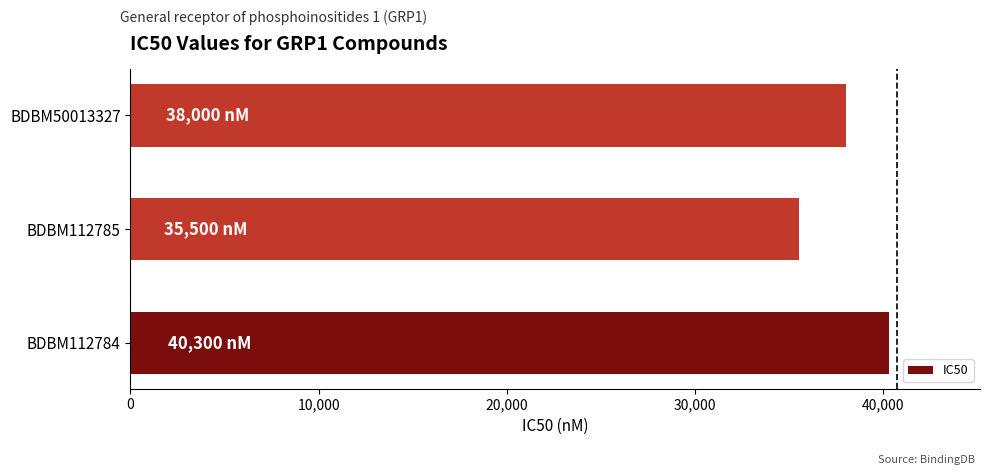

Reading bottom to top, list all the values displayed in this chart.

BDBM112784=40300	BDBM112785=35500	BDBM50013327=38000